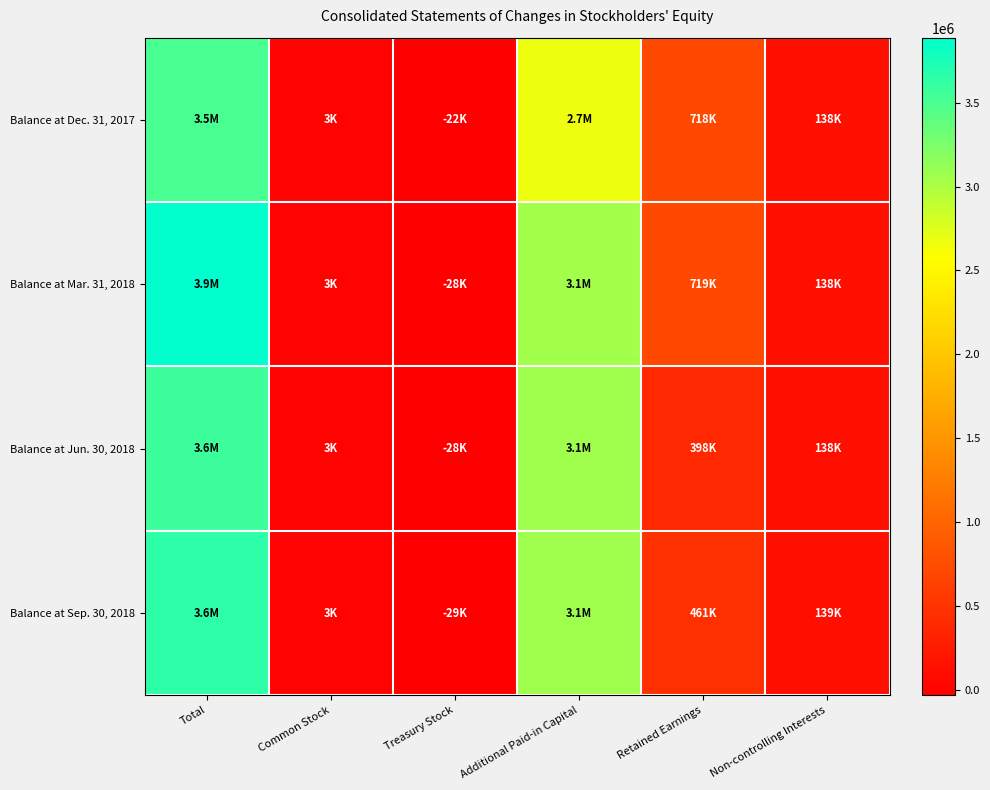

Reading left to right, transcribe all the data shown in this chart.

Balance at Dec. 31, 2017: Total=3513579	Common Stock=2668	Treasury Stock=-22179	Additional Paid-in Capital=2677217	Retained Earnings=717985	Non-controlling Interests=137888
Balance at Mar. 31, 2018: Total=3886158	Common Stock=3154	Treasury Stock=-28200	Additional Paid-in Capital=3055003	Retained Earnings=718575	Non-controlling Interests=137626
Balance at Jun. 30, 2018: Total=3574251	Common Stock=3154	Treasury Stock=-28243	Additional Paid-in Capital=3062861	Retained Earnings=398371	Non-controlling Interests=138108
Balance at Sep. 30, 2018: Total=3644083	Common Stock=3157	Treasury Stock=-28985	Additional Paid-in Capital=3070642	Retained Earnings=460712	Non-controlling Interests=138557